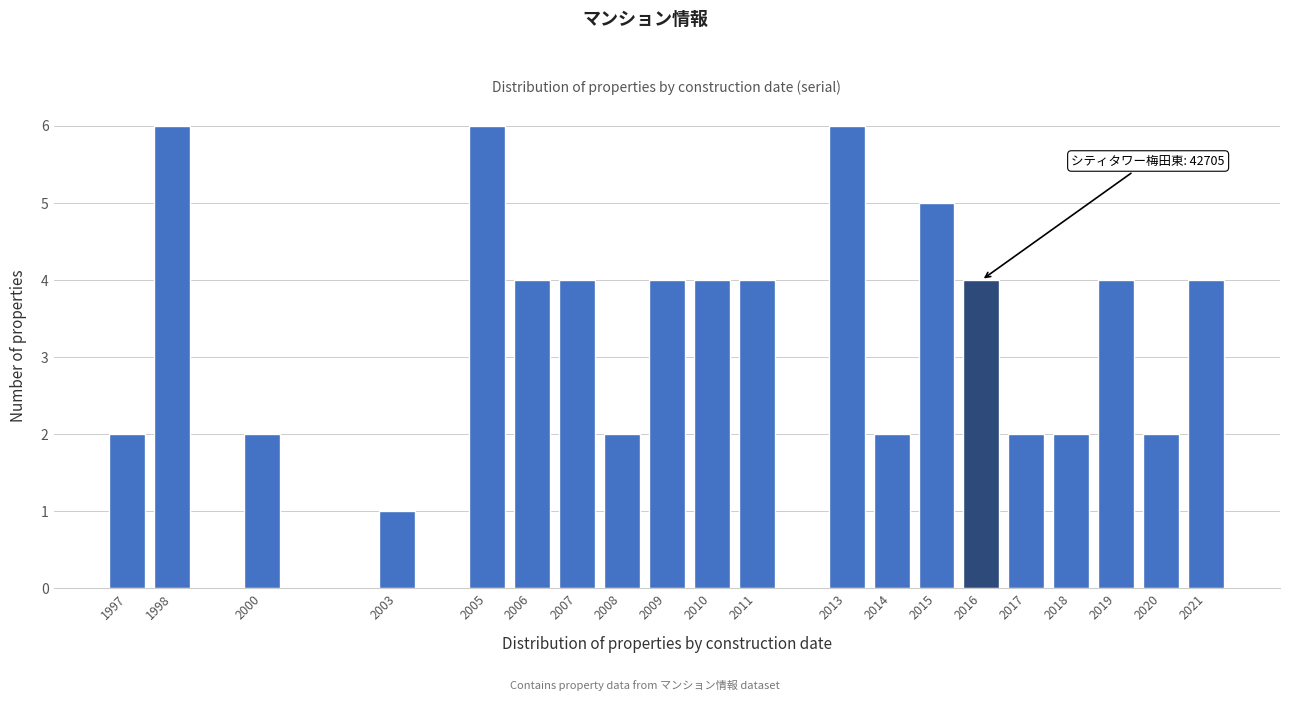

Reading left to right, list all the values displayed in this chart.

1997=2	1998=6	2000=2	2003=1	2005=6	2006=4	2007=4	2008=2	2009=4	2010=4	2011=4	2013=6	2014=2	2015=5	2016=4	2017=2	2018=2	2019=4	2020=2	2021=4